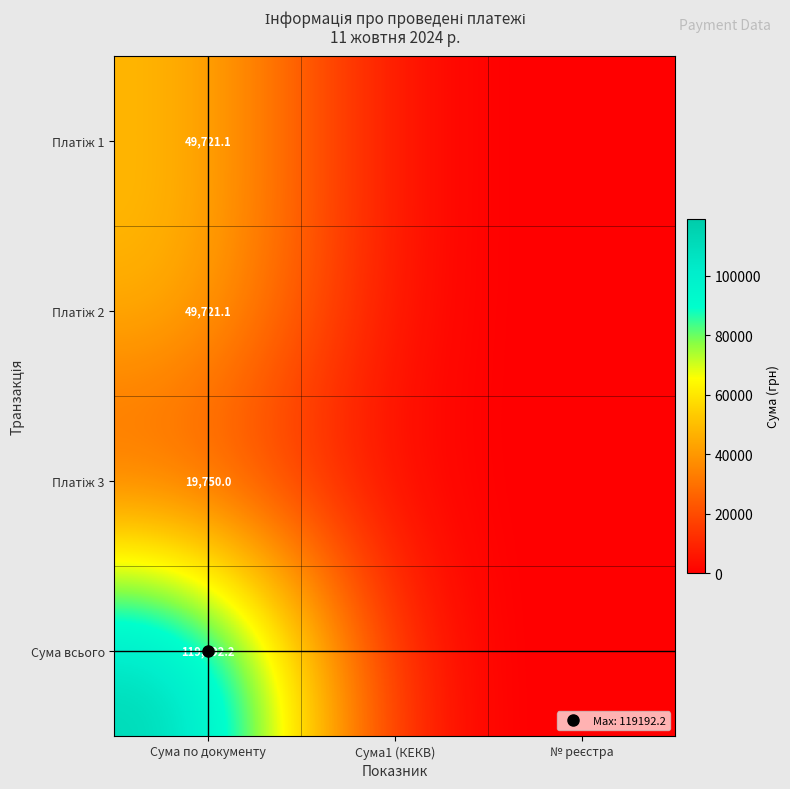

List the series in order of their peak value, lowest first.

Платіж 3, Платіж 1, Платіж 2, Сума всього